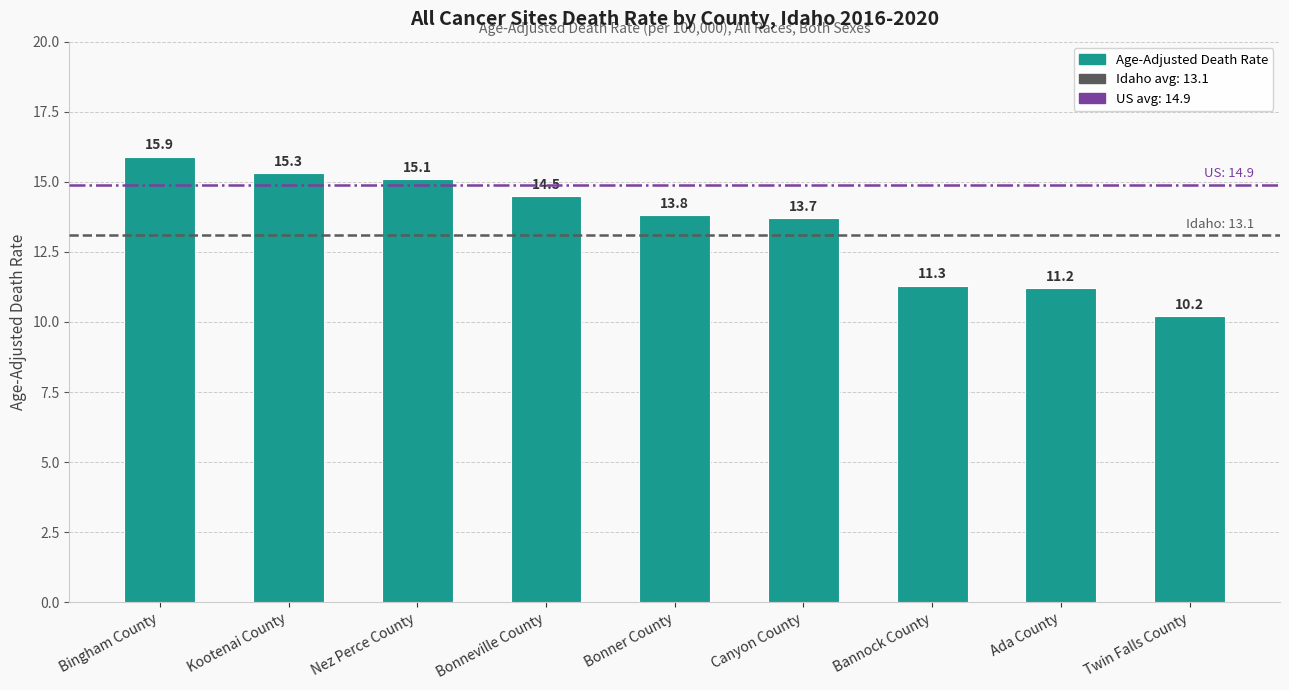

What position from the left is Nez Perce County?

3